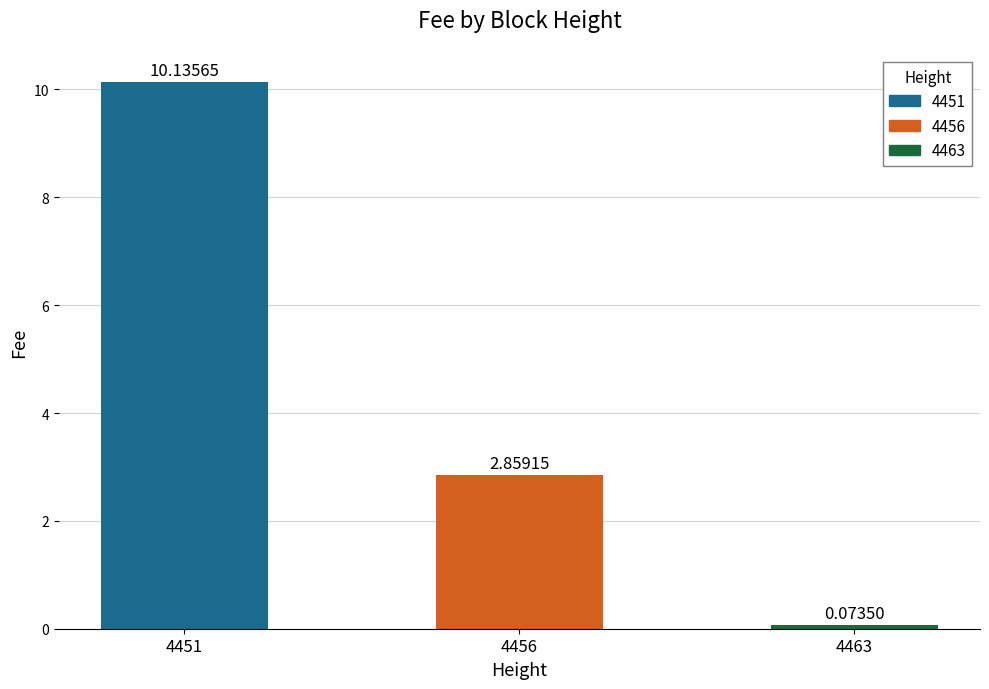

How many bars are there in total?

3